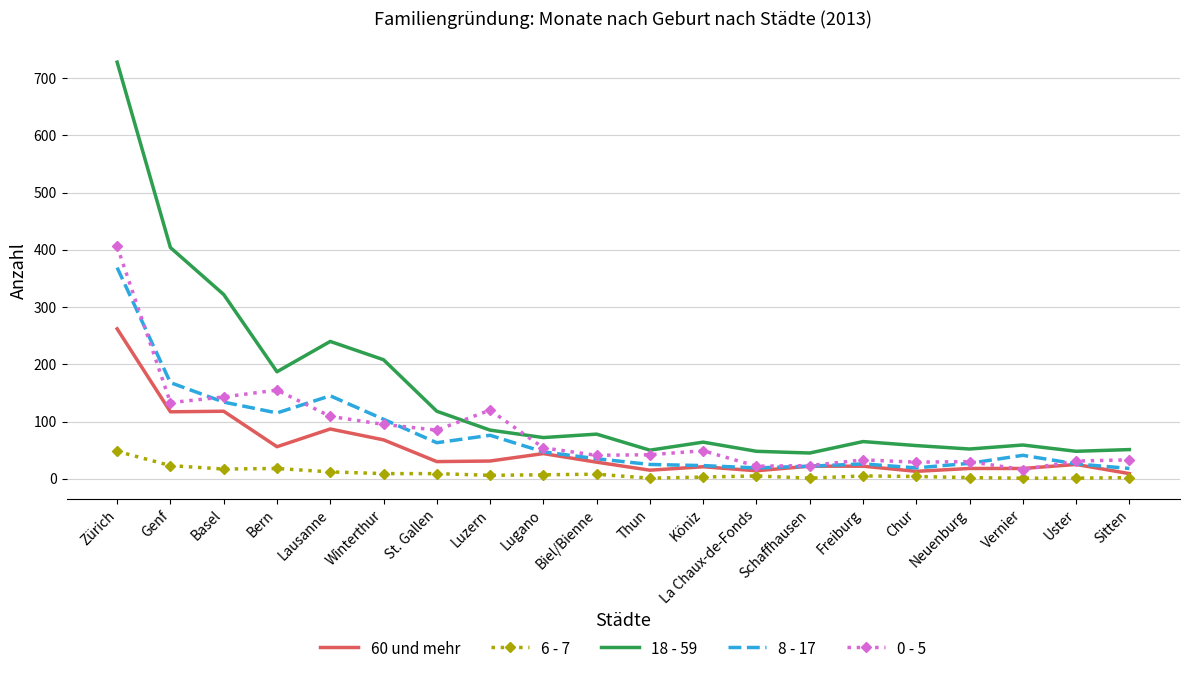

Where does the 60 und mehr series first go above 29?

Zürich